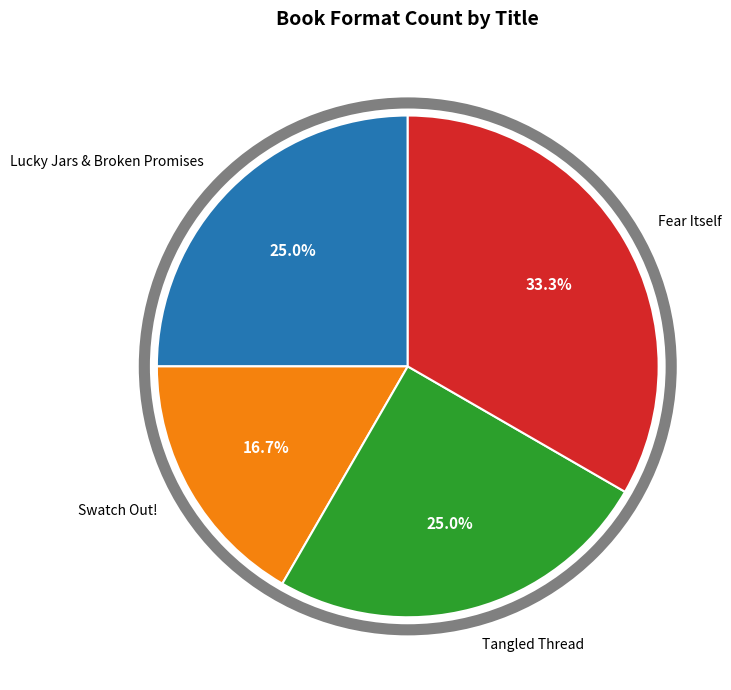

Does any single category account for the majority?

No